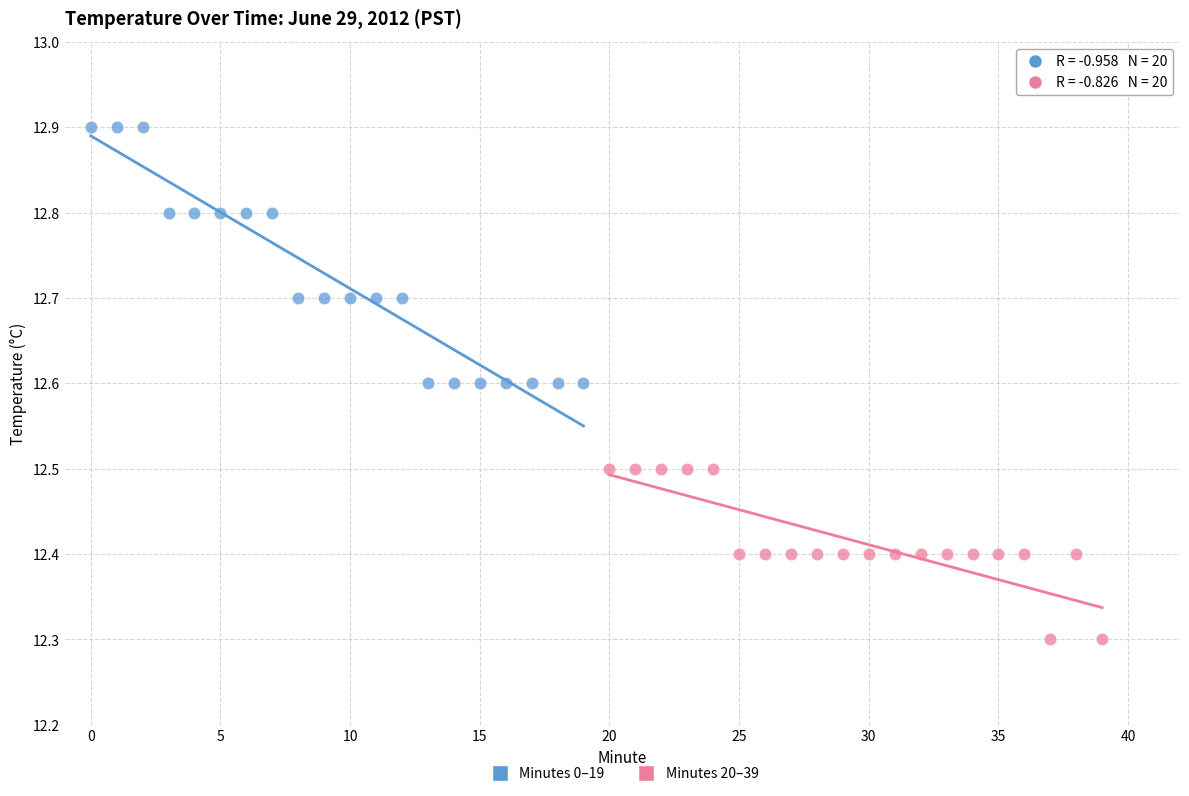

Which series reaches the maximum Y coordinate?

Minutes 0–19